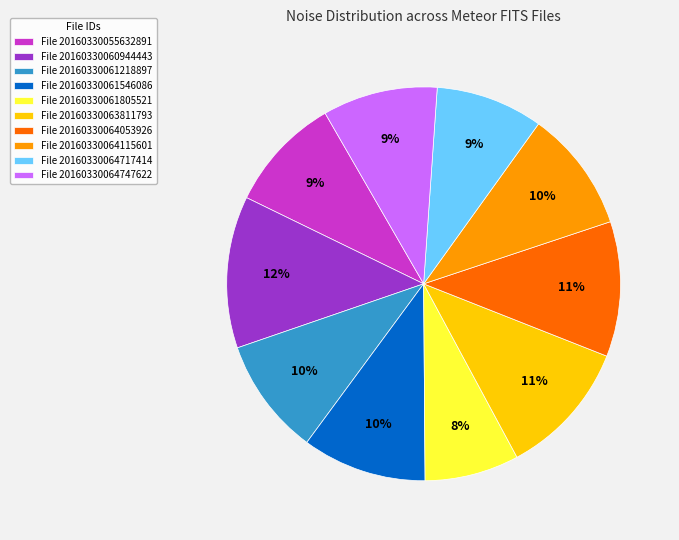

To the nearest percent, what is the average slice percentage?

10%